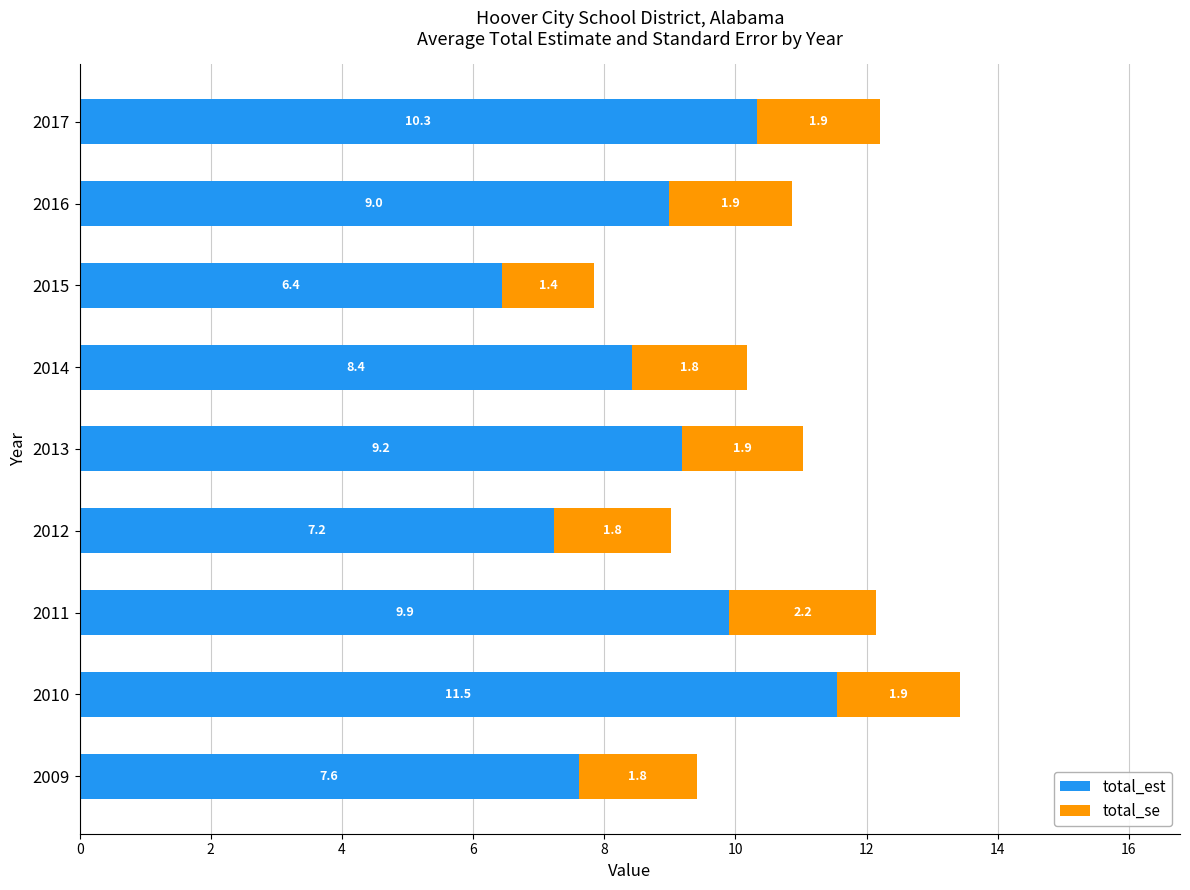

What is the approximate value of total_est at 2009?

7.6